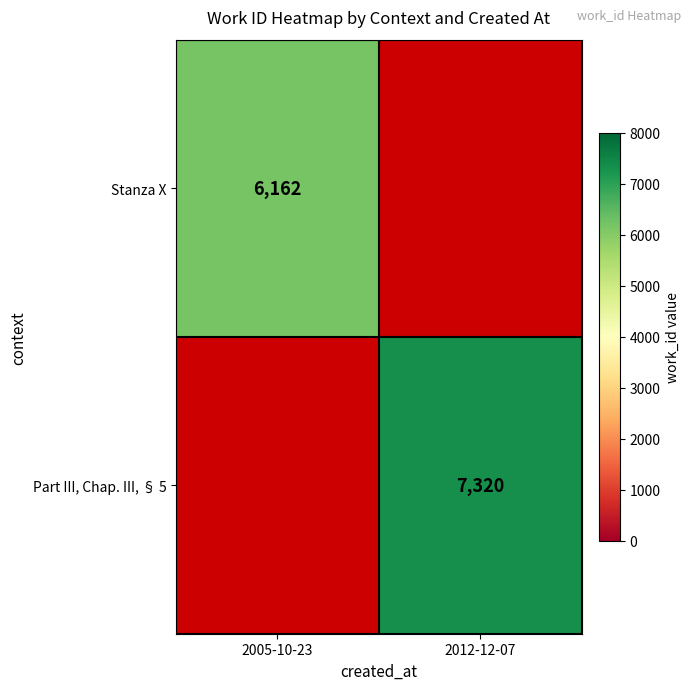

At how many categories does at least one series exceed 6182?

1